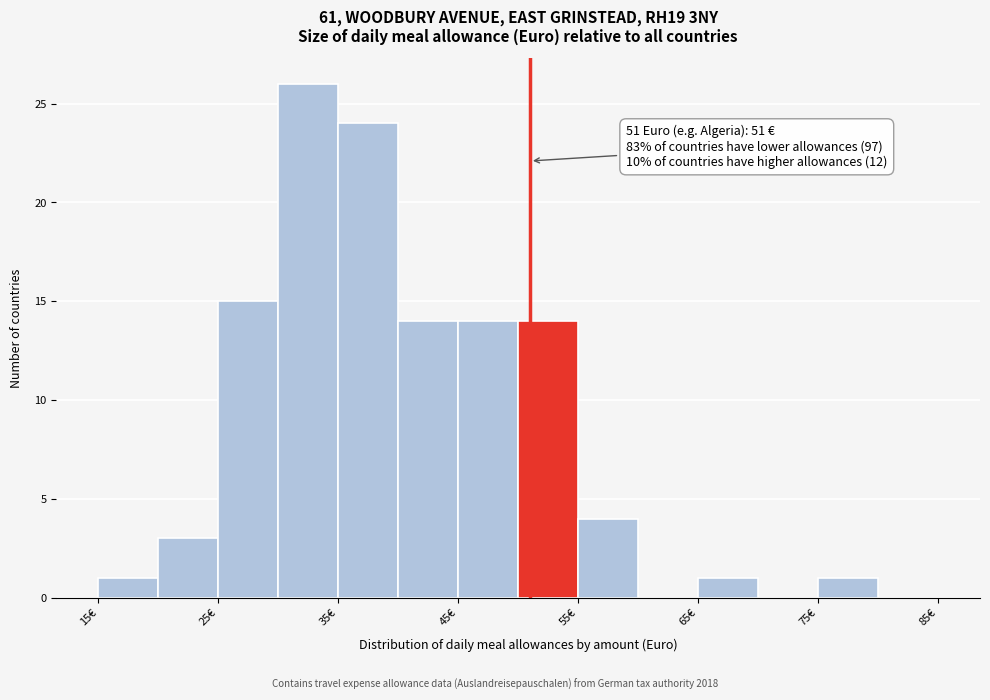

Over which range of the x-axis is the bar tallest?

30 to 35